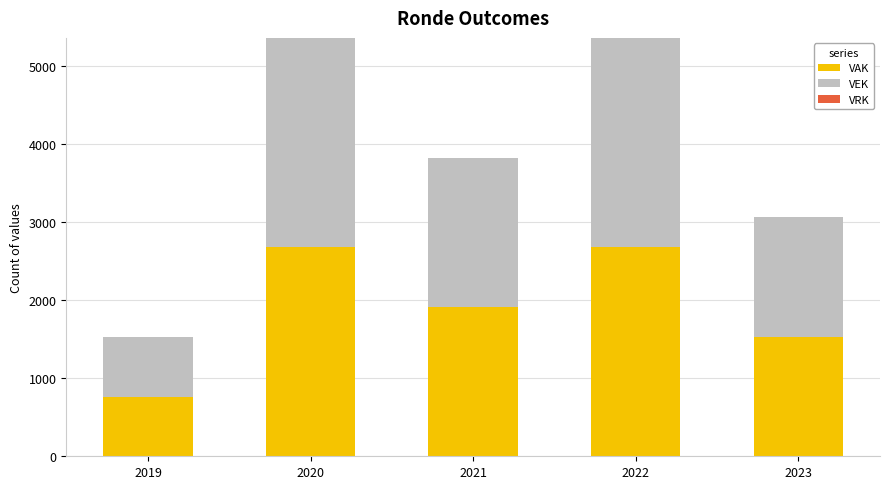

What is the maximum value for VAK?

2681